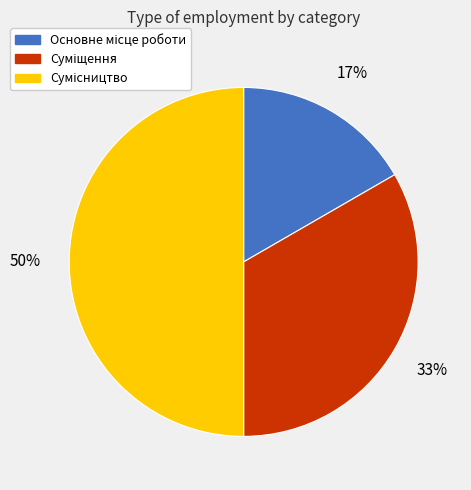

To the nearest percent, what is the difference between the largest and smallest slice percentages?

33%